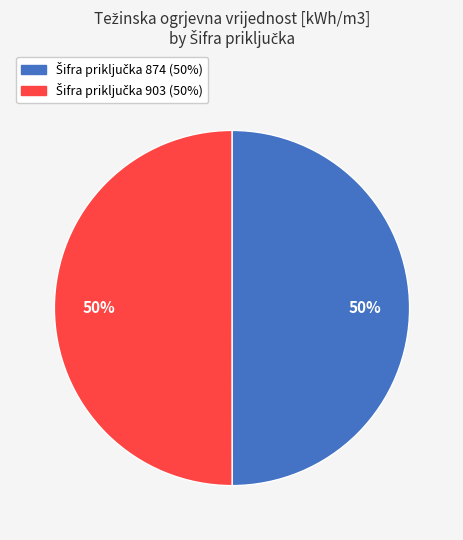

To the nearest percent, what is the average slice percentage?

50%